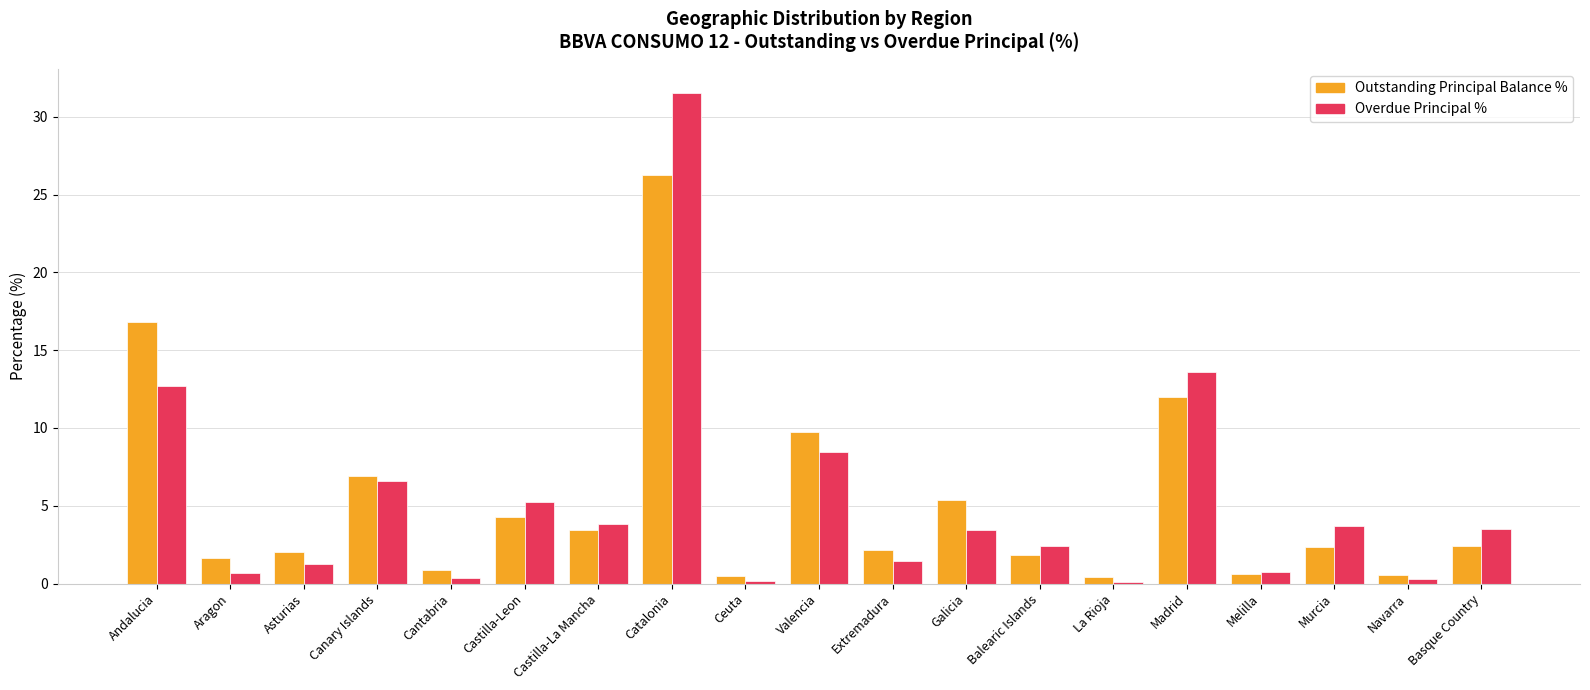

List the series in order of their peak value, highest first.

Overdue Principal %, Outstanding Principal Balance %